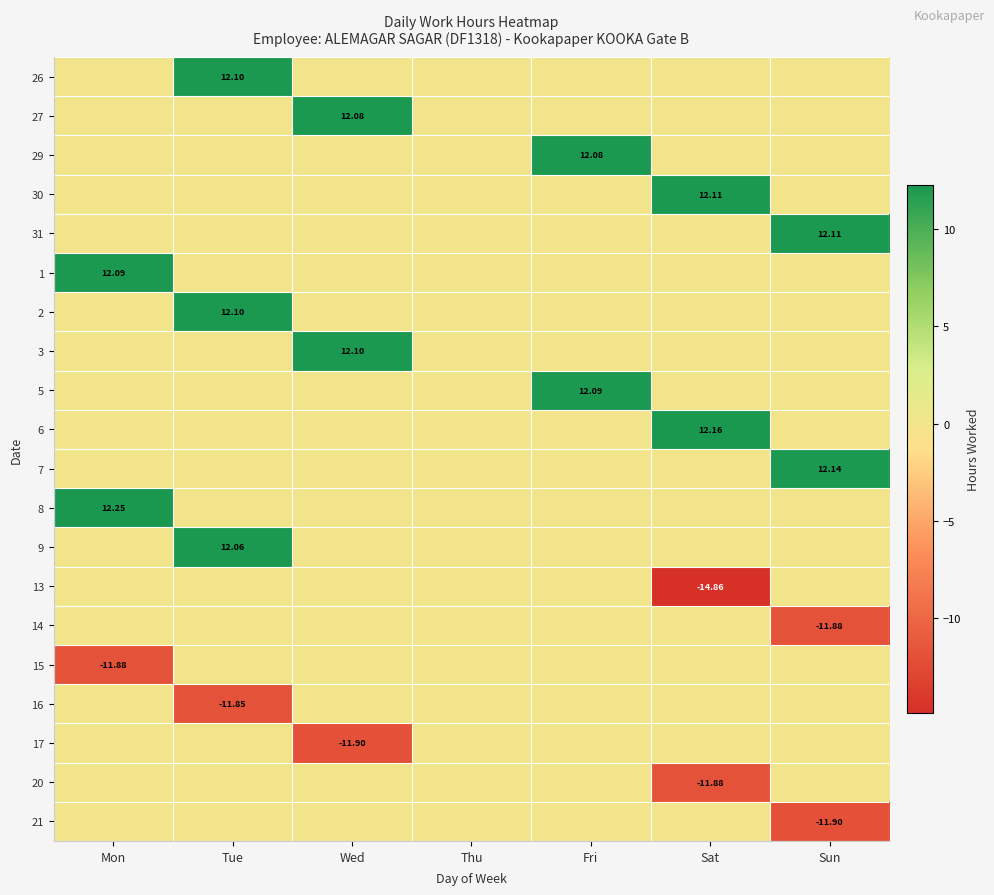

The value of 30 at Mon is 0.0. True or false?

True